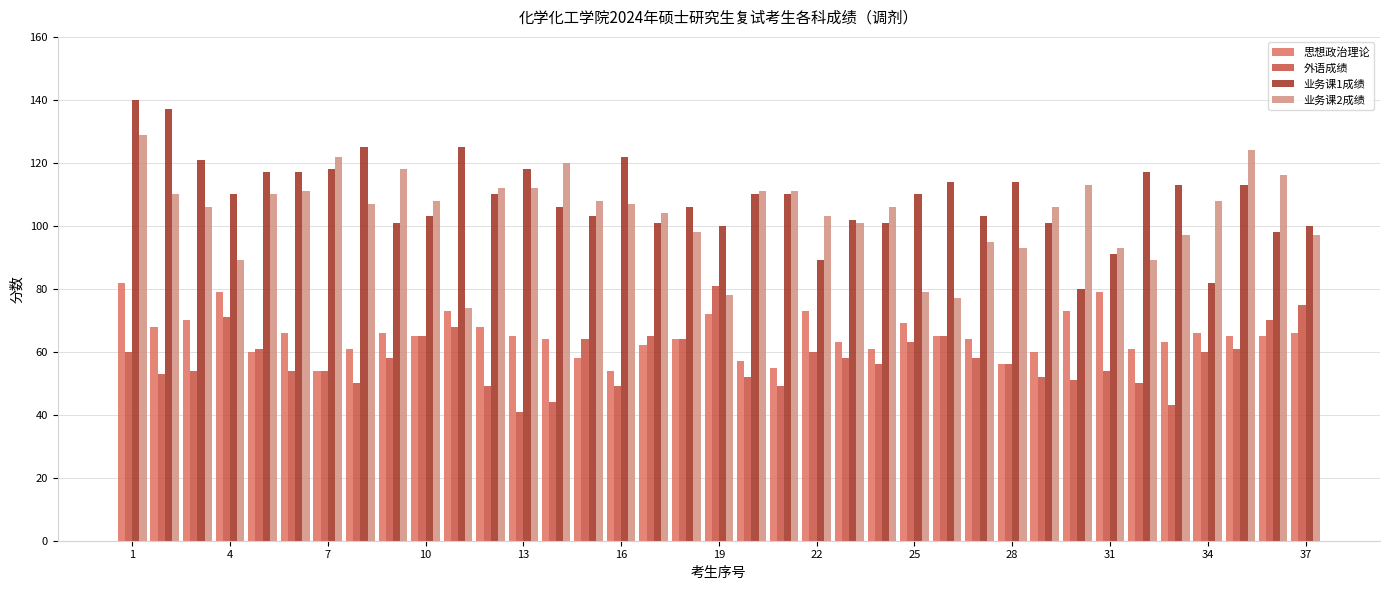

What is the difference between the second highest and minimum values in the 外语成绩 series?

34